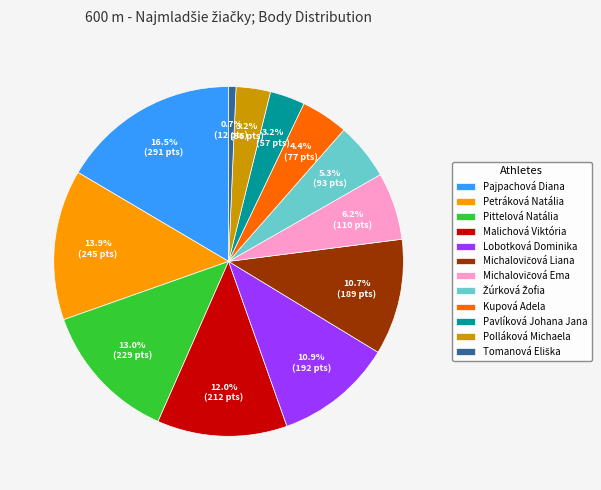

How much of the chart is everything except Pittelová Natália?

87.0%